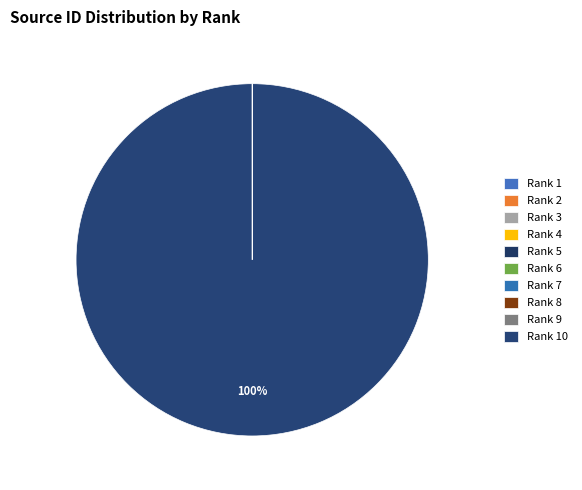

What is the change in value from Rank 2 to Rank 3?

-68046